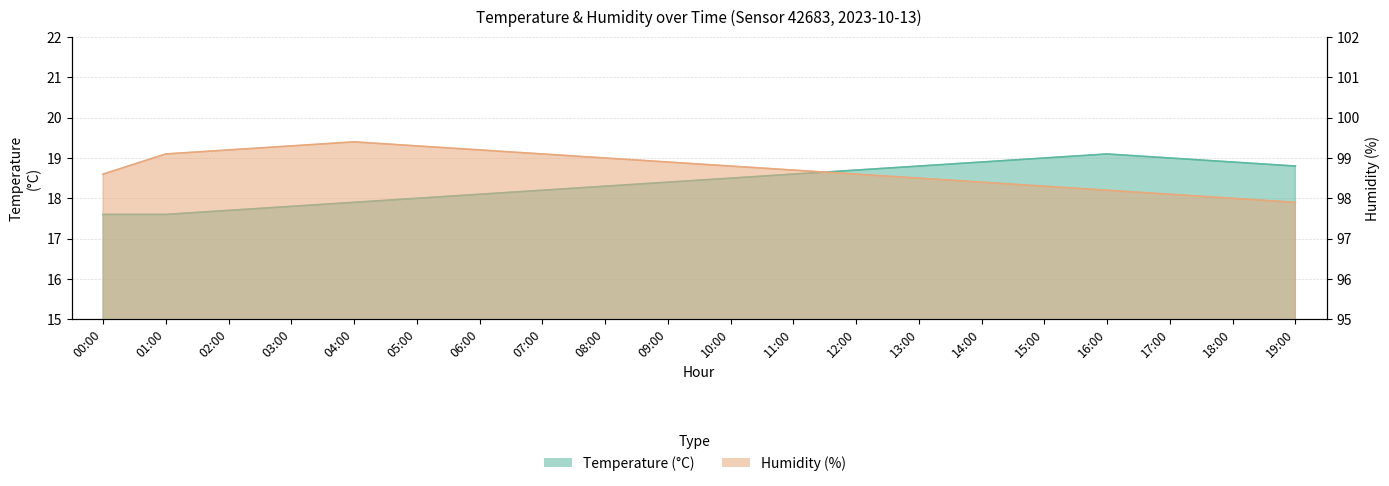

What is the value of the temperature point at the 7th from the left?

18.1